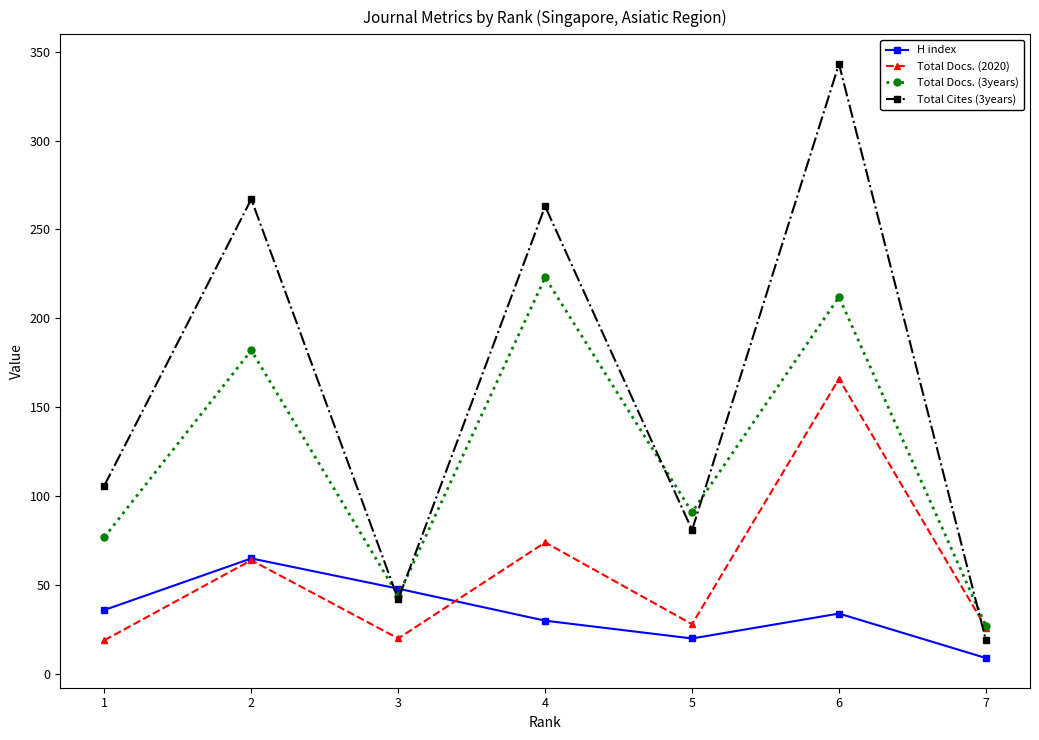

What is the value of the Total Cites (3years) point at the 7th from the left?

19